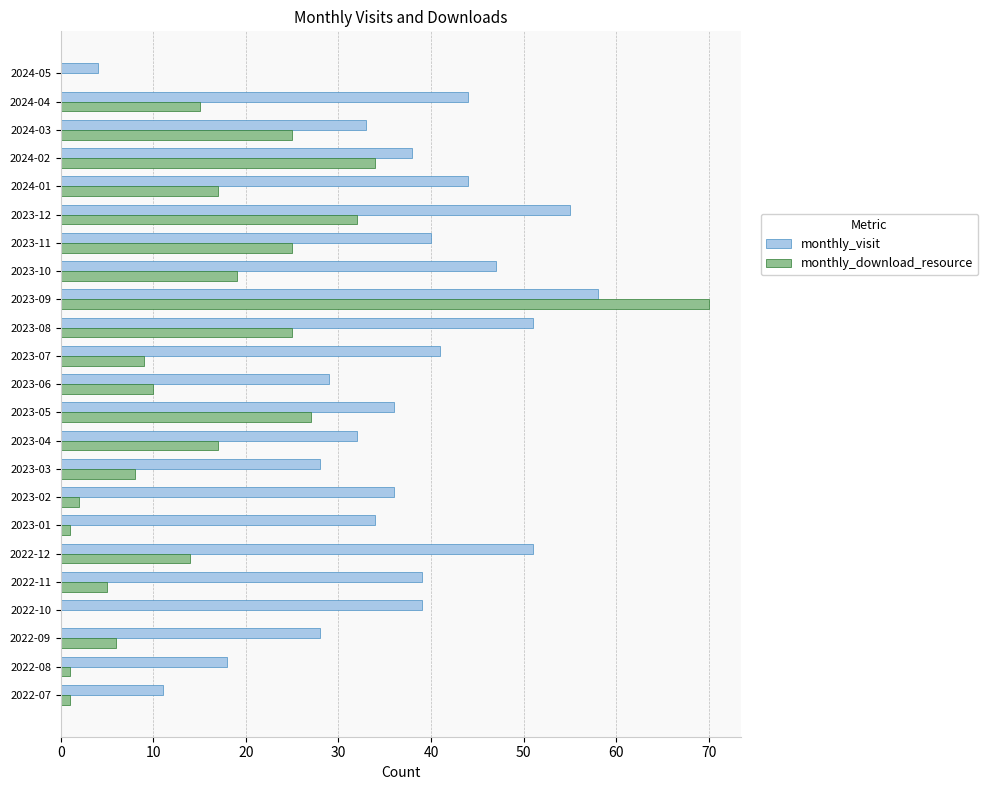

What is the sum of all monthly_visit values?

836